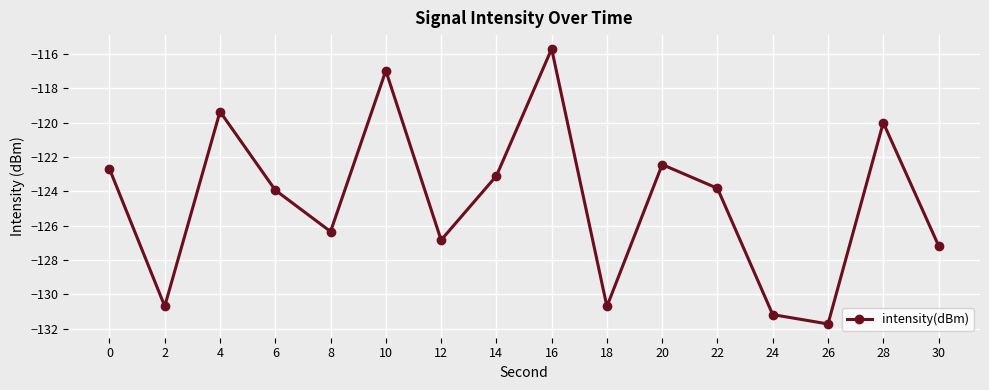

Is this an area chart (filled region under the line)?

No